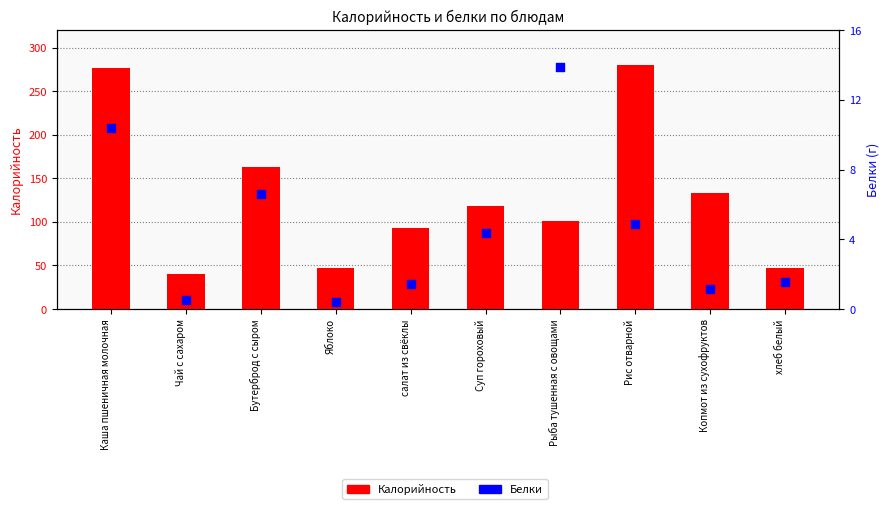

Which series has the largest Y range (max minus min)?

Калорийность